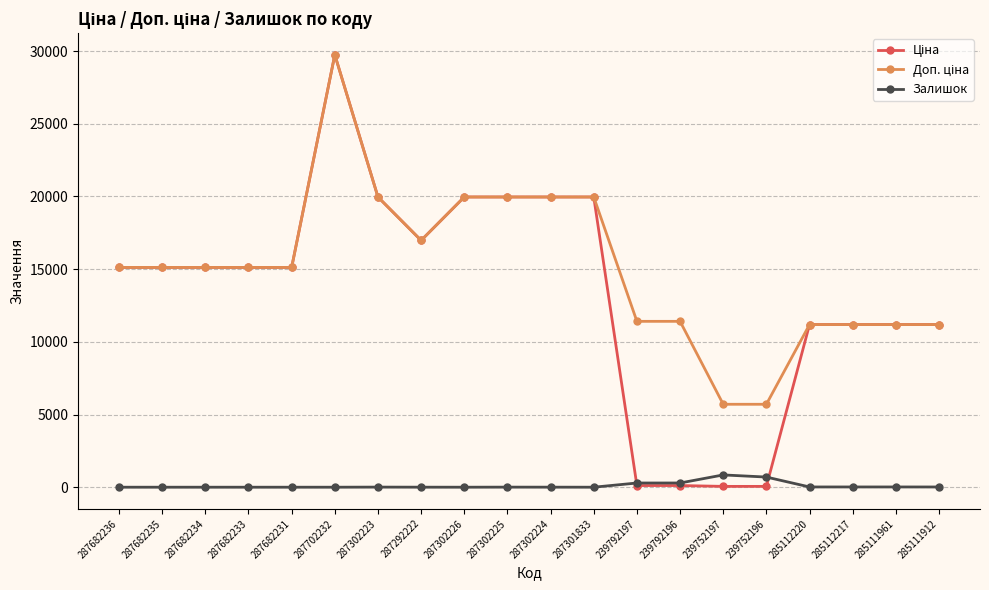

What is the sum of the Залишок values at 285111912 and 285112217?

32.0